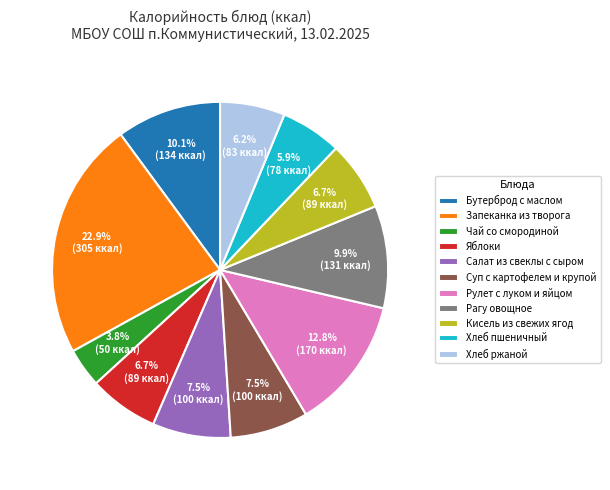

Count the number of slices in the pie.

11